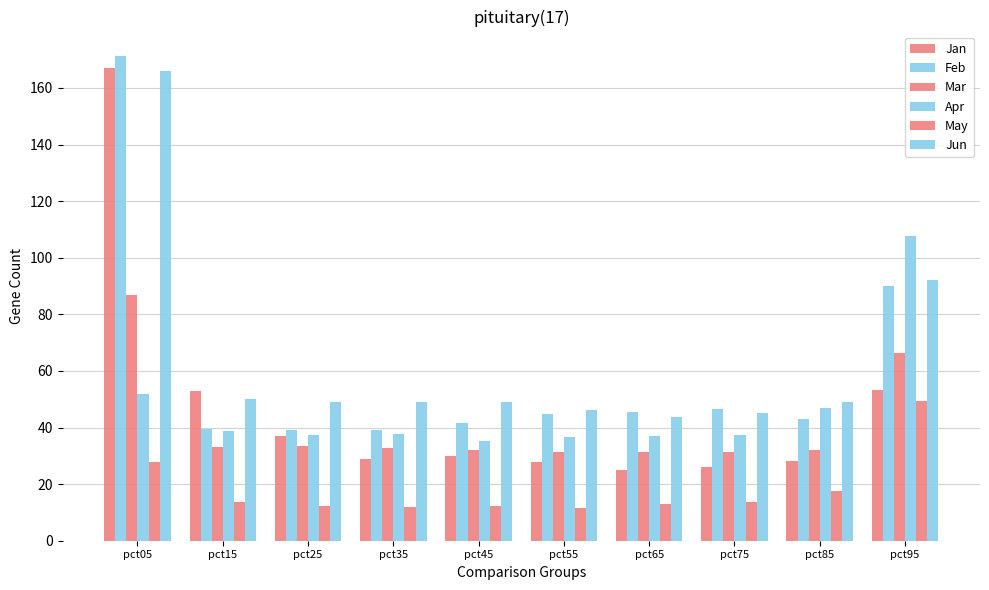

Are the bars grouped side by side (vs. stacked)?

Yes